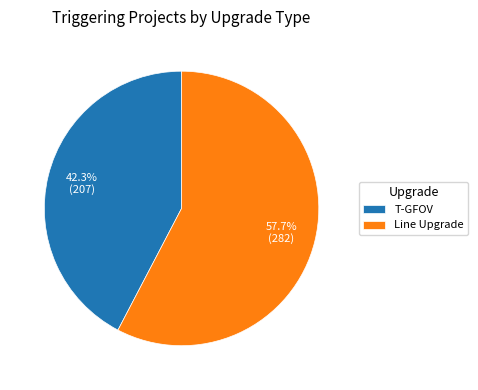

The T-GFOV slice represents 42% of the pie. True or false?

True